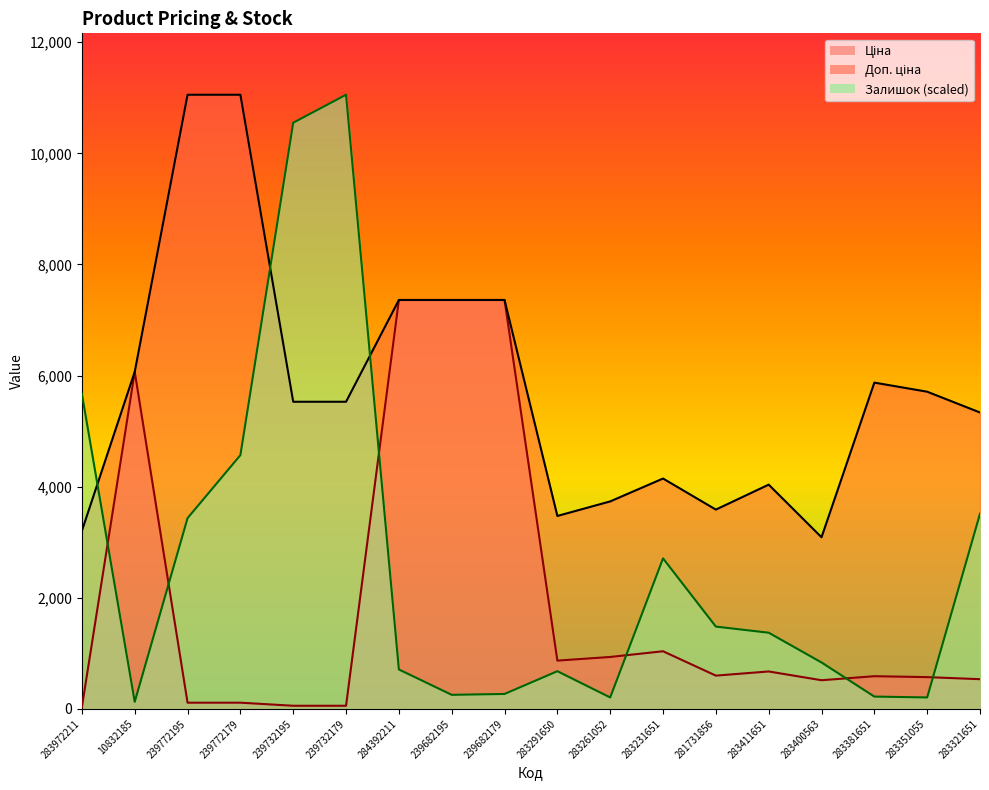

How many series are shown in this chart?

3